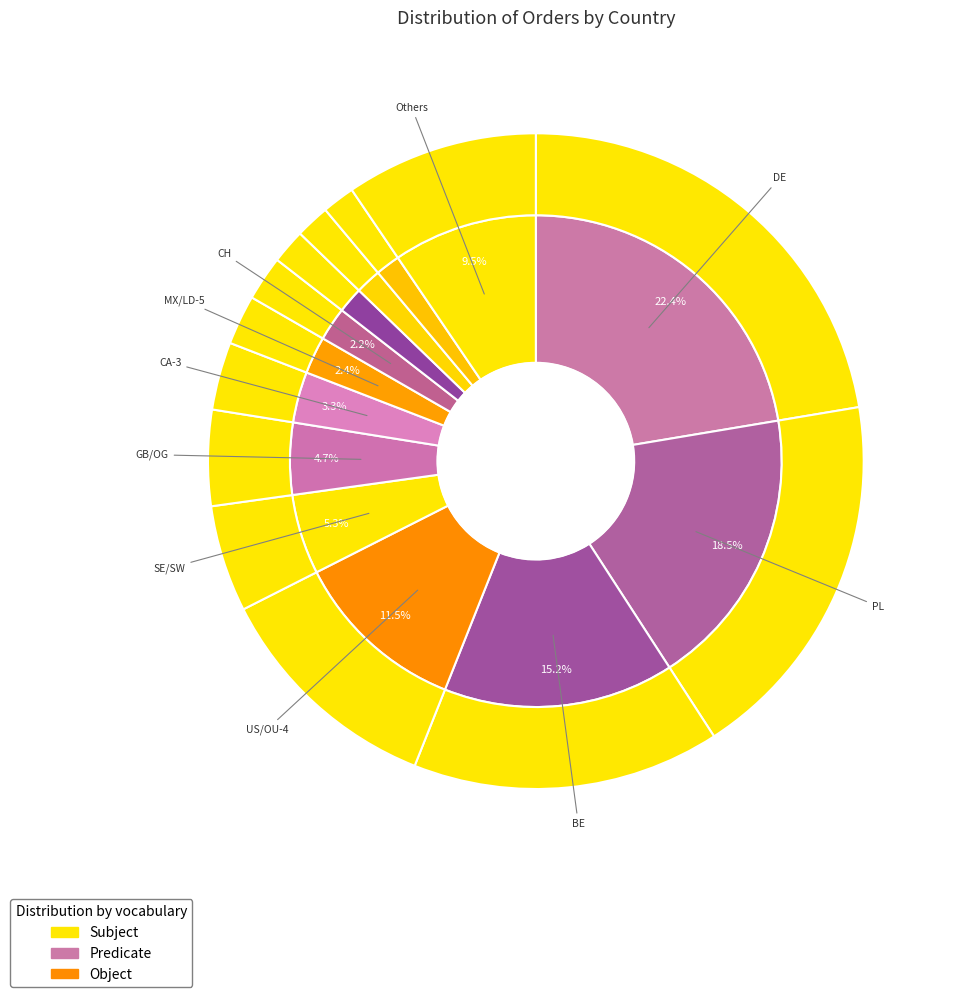

How many slices are in this pie chart?

25